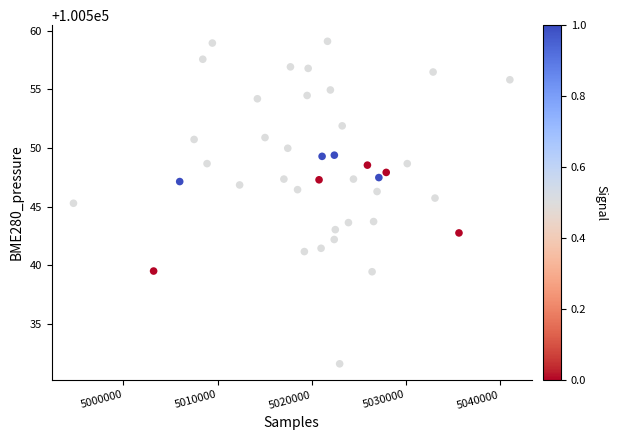

What is the range of X values (max minus min)?

46363.0